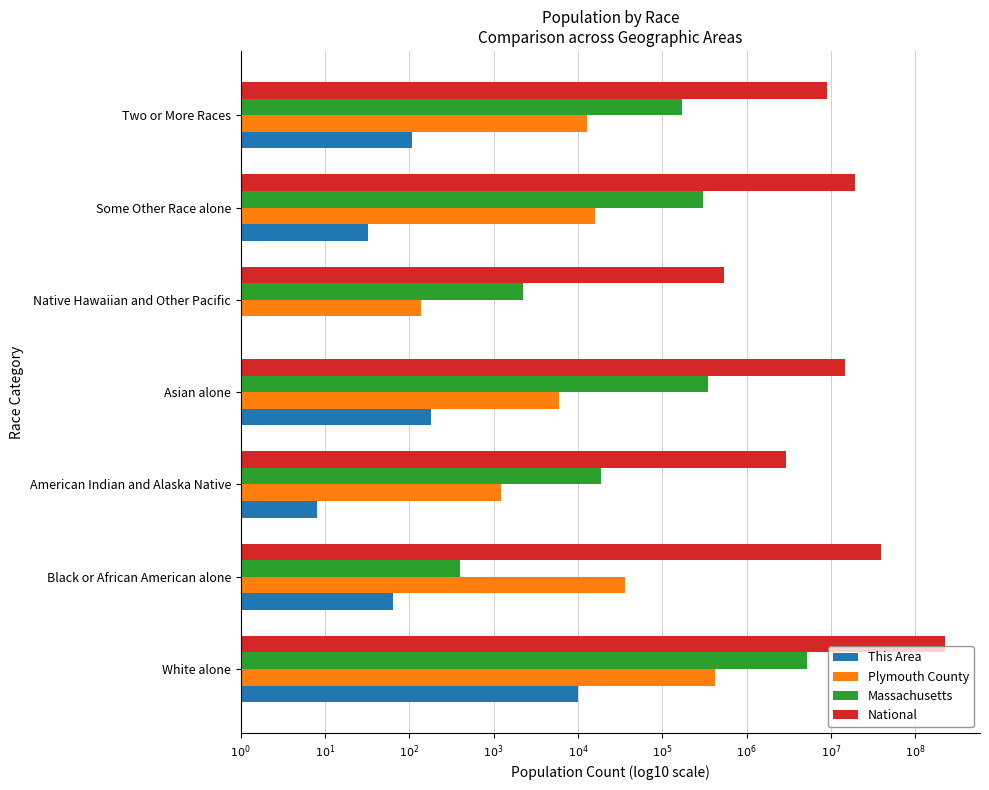

What are all the series names shown in the legend?

This Area, Plymouth County, Massachusetts, National